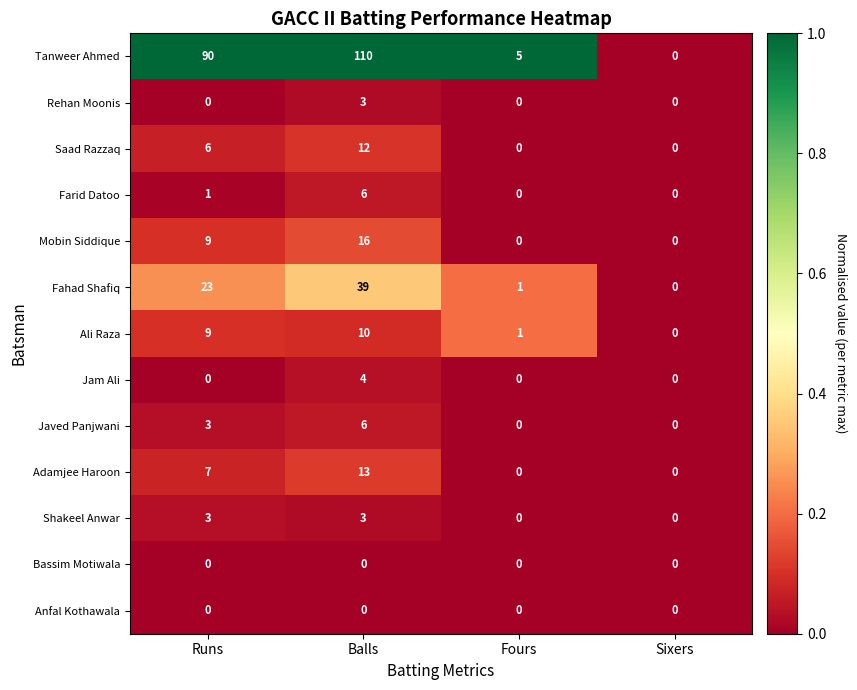

What is the sum of the Jam Ali values at Balls and Runs?

4